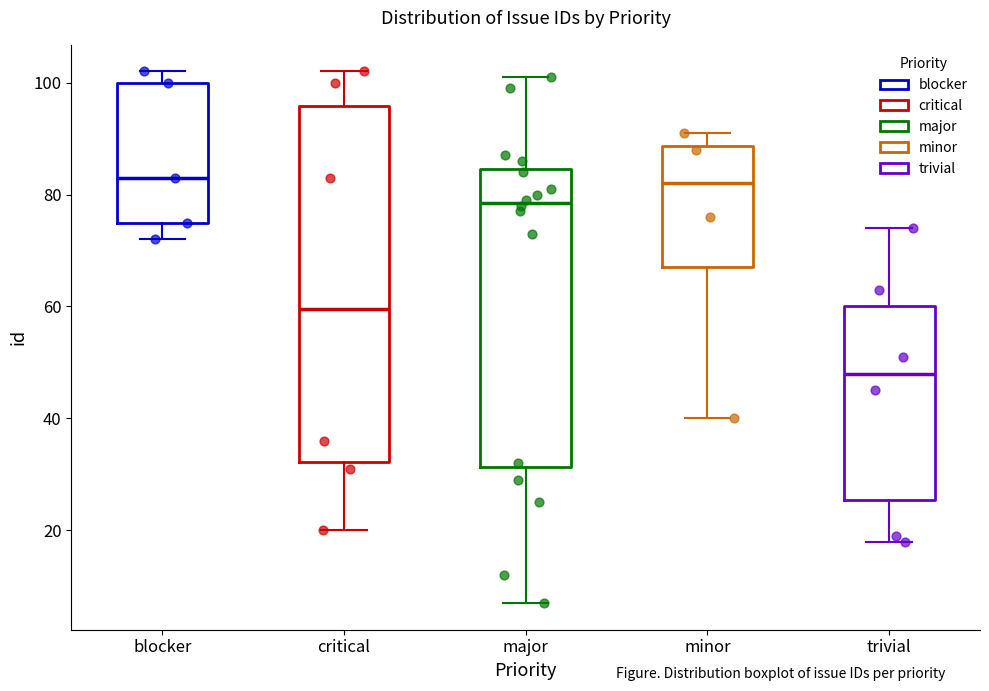

Reading left to right, transcribe this box plot: for each box, give where its median line is, the range the box spans, and where its two whiskers end, as read against the y-axis. The values are not printed on the chart, so give them approximately, as read against the axis.

blocker: median 84, box 76 to 100, whiskers 72 to 102
critical: median 60, box 32 to 96, whiskers 20 to 102
major: median 78, box 32 to 84, whiskers 8 to 102
minor: median 82, box 68 to 88, whiskers 40 to 92
trivial: median 48, box 26 to 60, whiskers 18 to 74